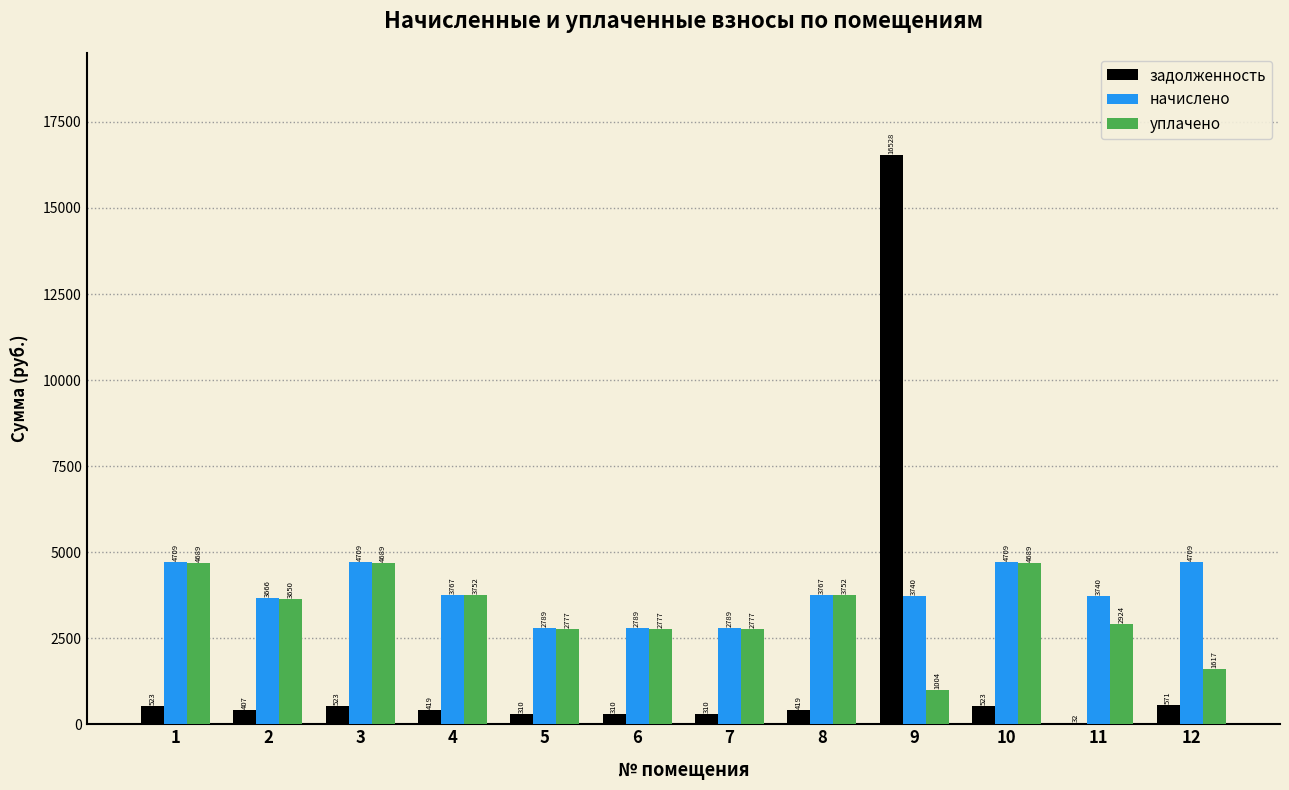

Are the bars horizontal?

No